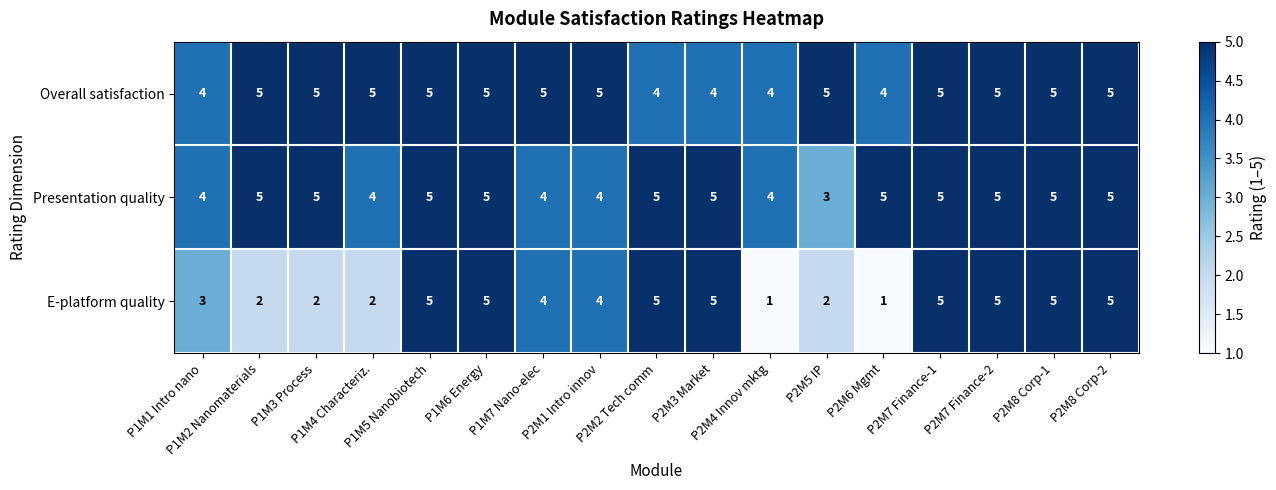

Count the number of data series in this chart.

3